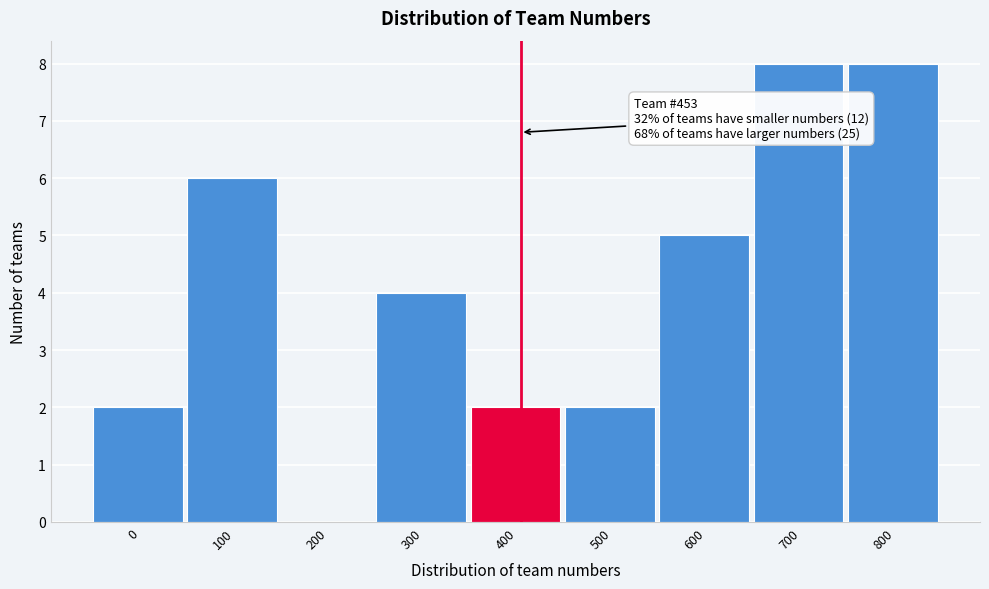

Reading left to right, extract all data points from this chart.

0=2	100=6	200=0	300=4	400=2	500=2	600=5	700=8	800=8